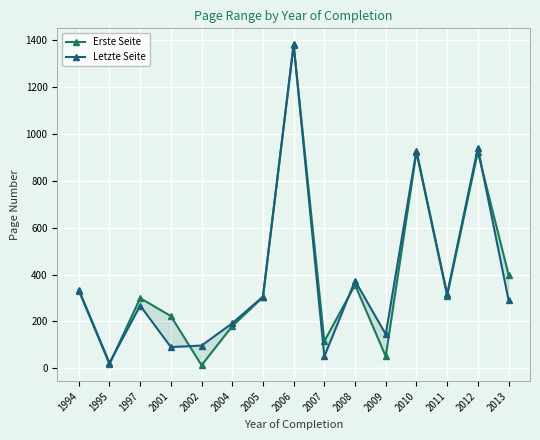

At which category is the sum across all series the highest?

2006